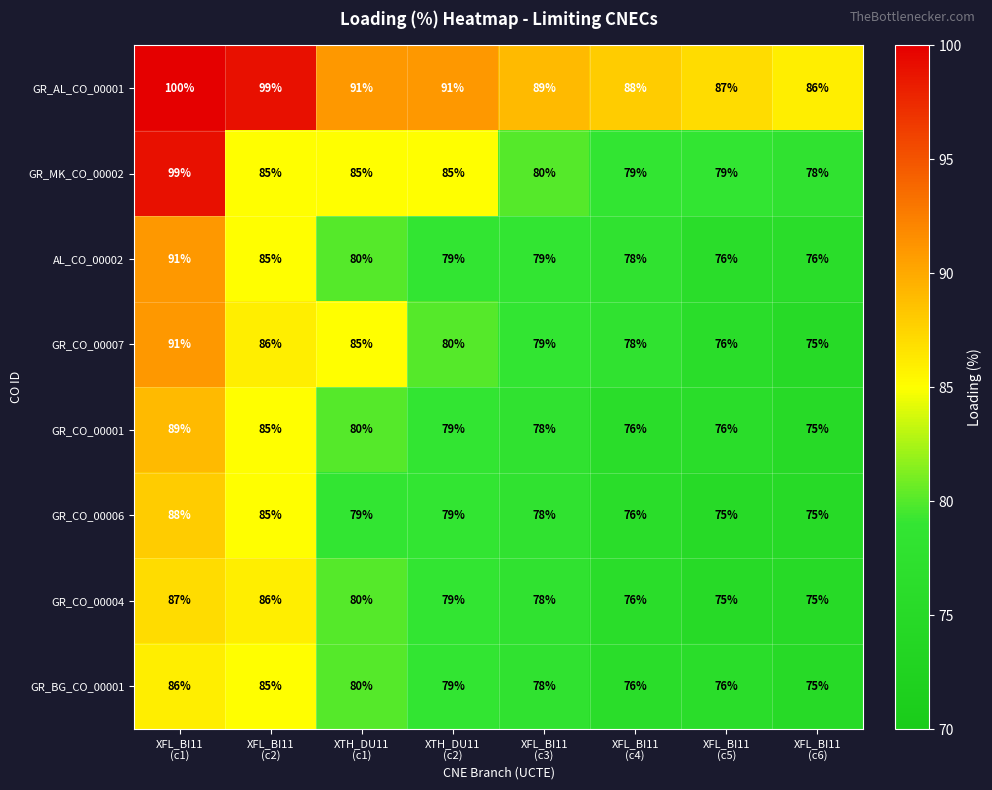

What is the difference between the maximum and minimum values in the GR_CO_00007 series?

16